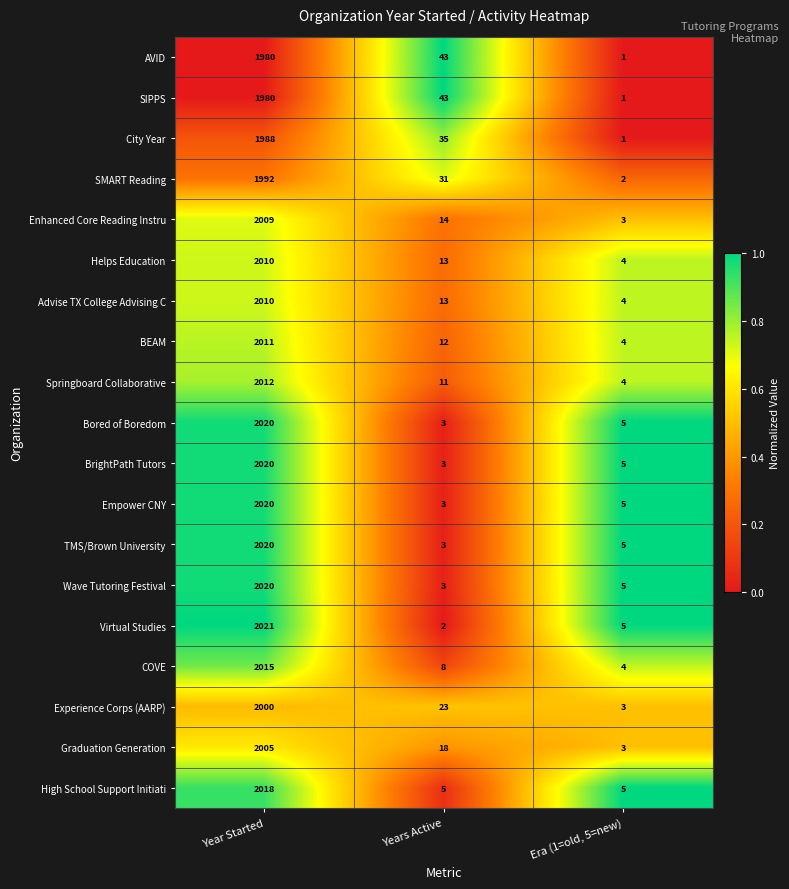

How many distinct data groups are displayed?

19